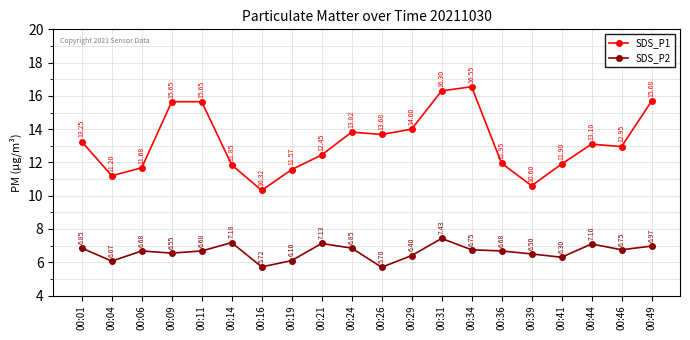

Does the chart have visible grid lines?

Yes